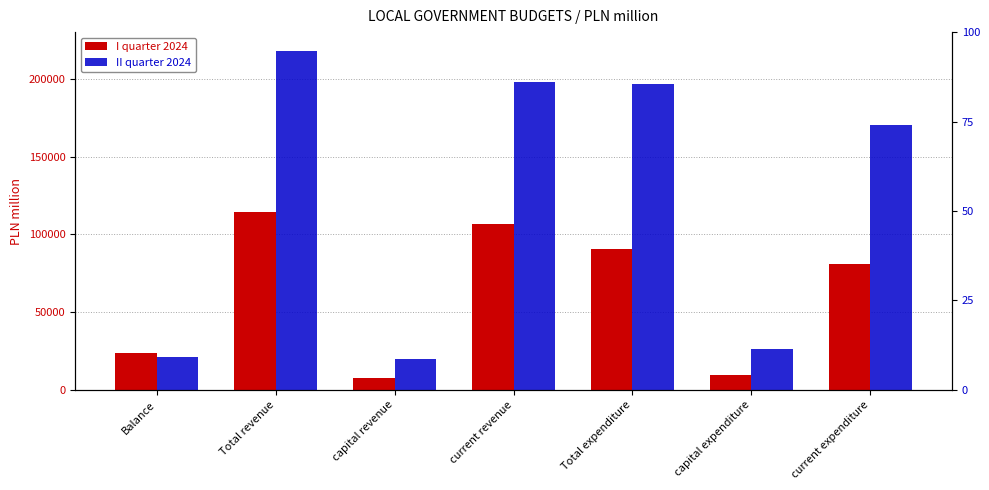

At current revenue, list the series in order from smallest to largest.

I quarter 2024, II quarter 2024